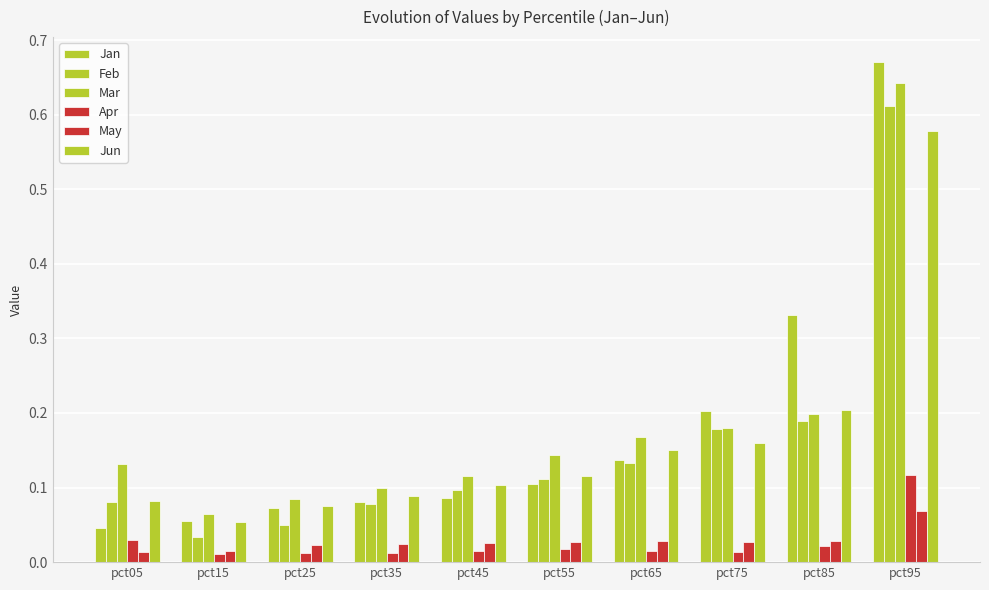

List the series in order of their peak value, lowest first.

May, Apr, Jun, Feb, Mar, Jan